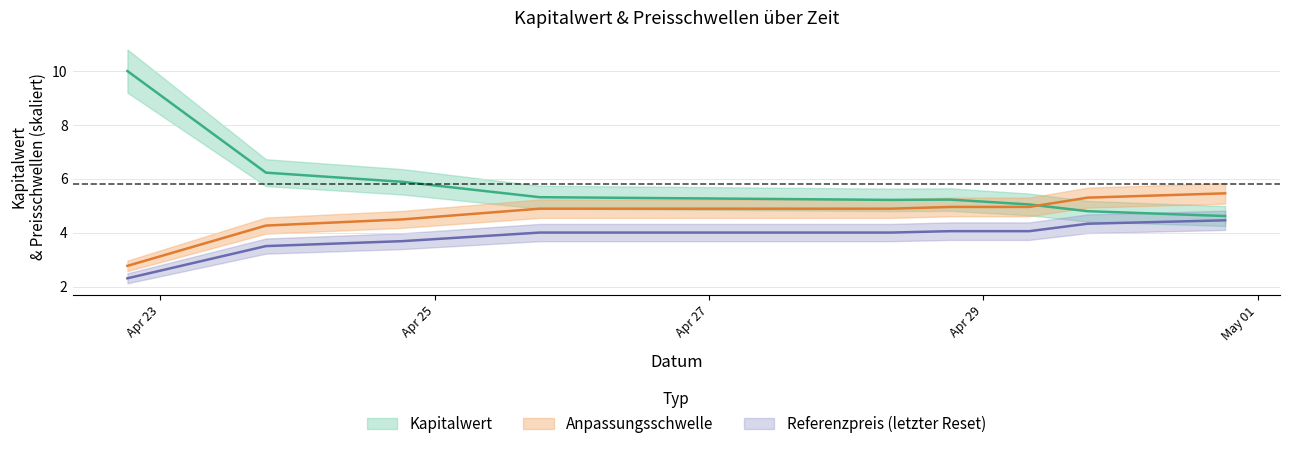

Where do Kapitalwert and Anpassungsschwelle first cross each other?

2025-04-29 08:00:42 and 2025-04-29 18:14:15